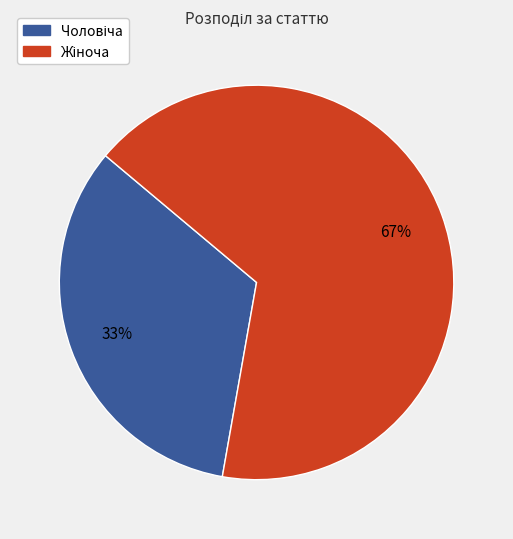

Is there a majority slice in this chart?

Yes